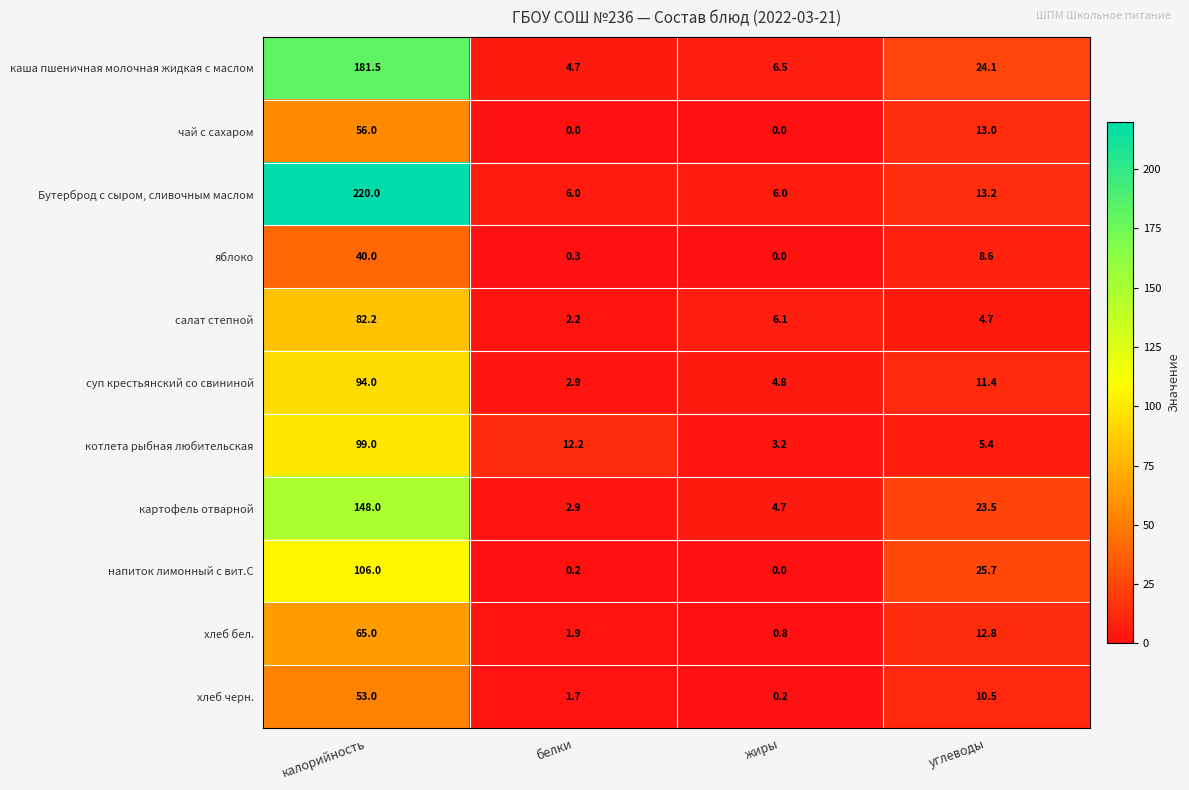

Rank the categories by хлеб бел. value from lowest to highest.

жиры, белки, углеводы, калорийность